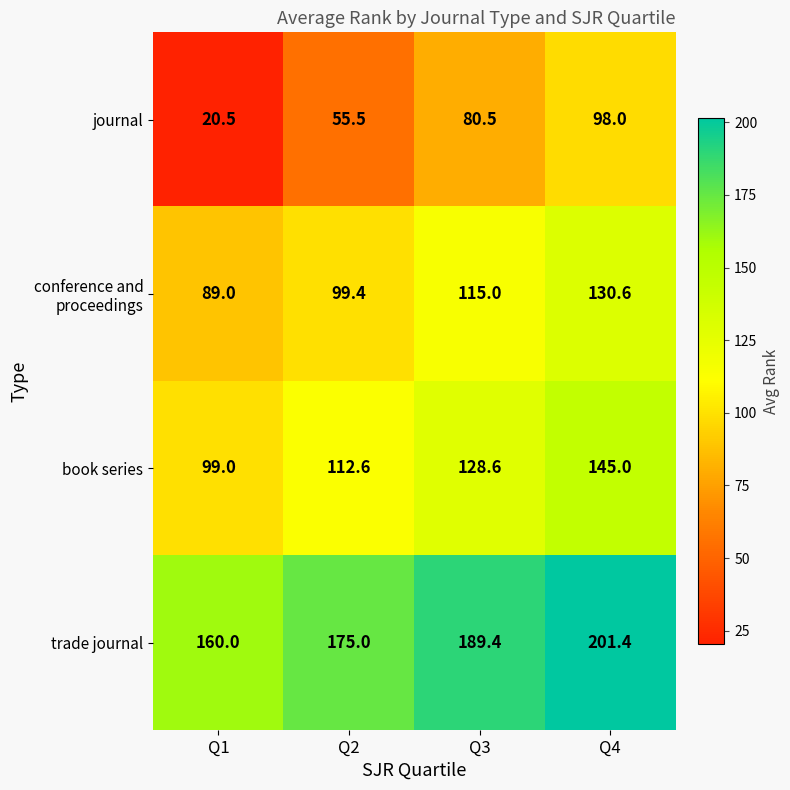

What is the maximum value shown in the chart?

201.4